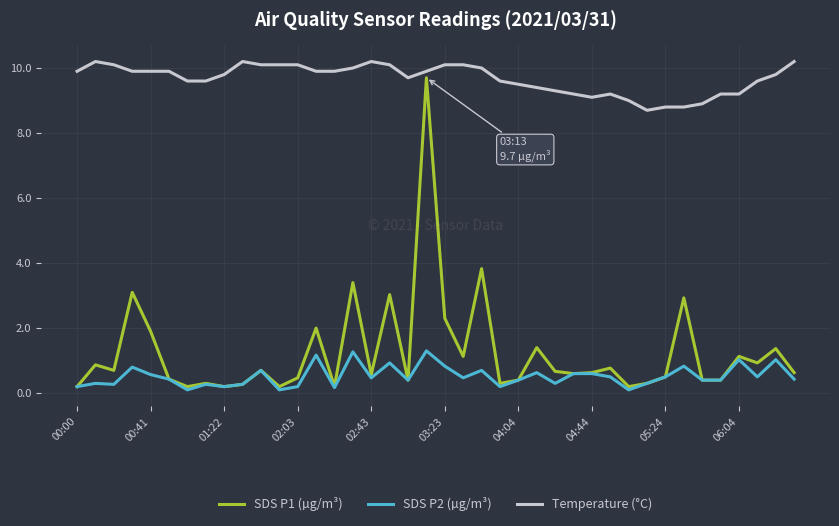

What is the lowest value of the Temperature (°C) series?

8.7